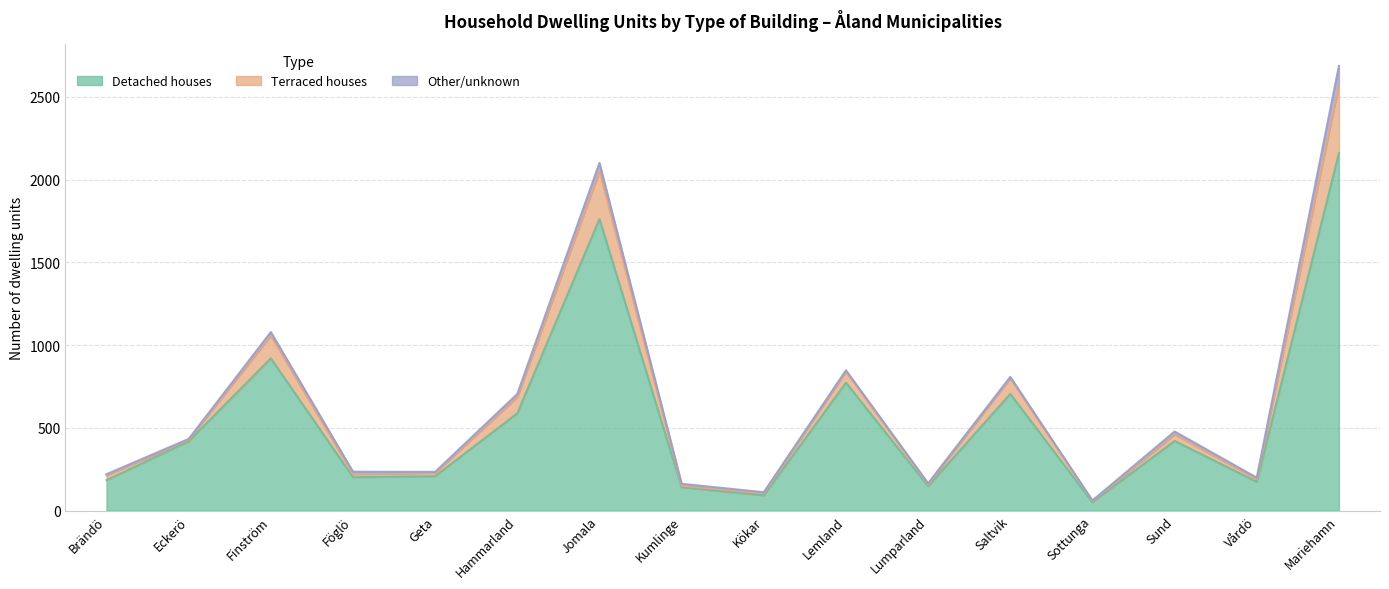

Where is the first local maximum for Detached houses?

Finström